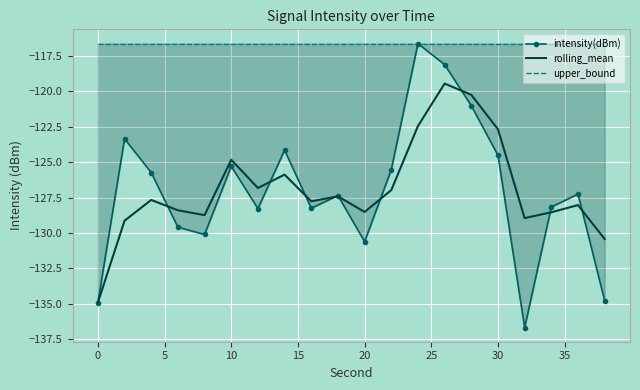

Reading left to right, what are all the values shown in this chart?

intensity(dBm): -134.9	-123.4	-125.7	-129.6	-130.1	-125.3	-128.3	-124.2	-128.3	-127.4	-130.6	-125.5	-116.6	-118.1	-121.0	-124.5	-136.7	-128.2	-127.3	-134.8
rolling_mean: -134.9	-129.1	-127.7	-128.4	-128.7	-124.8	-126.8	-125.9	-127.8	-127.4	-128.5	-127.0	-122.5	-119.5	-120.3	-122.7	-129.0	-128.5	-128.0	-130.4
upper_bound: -116.6	-116.6	-116.6	-116.6	-116.6	-116.6	-116.6	-116.6	-116.6	-116.6	-116.6	-116.6	-116.6	-116.6	-116.6	-116.6	-116.6	-116.6	-116.6	-116.6